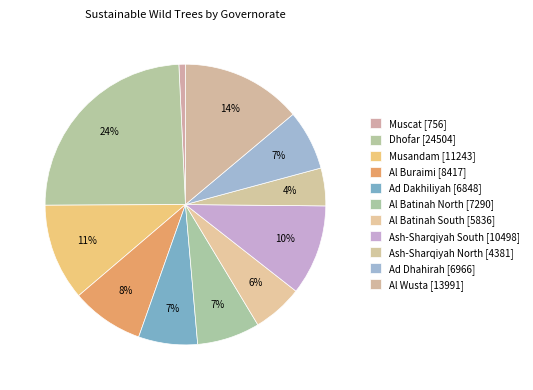

To the nearest percent, what is the difference between the largest and smallest slice percentages?

24%